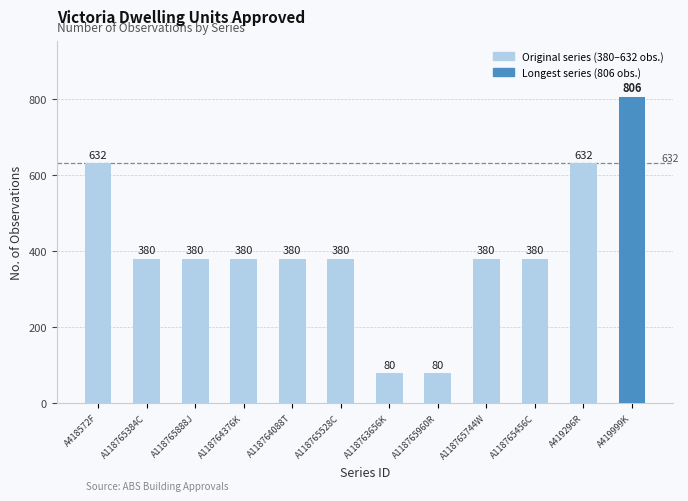

Does the chart contain stacked bars?

No